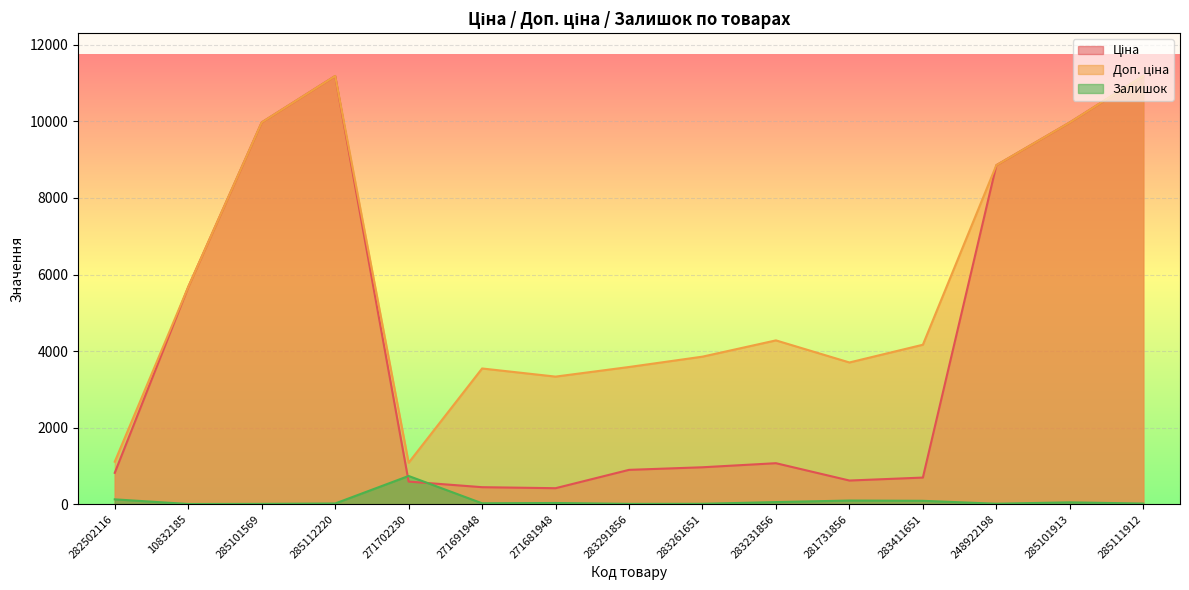

How many values in the Залишок series exceed 22?

7